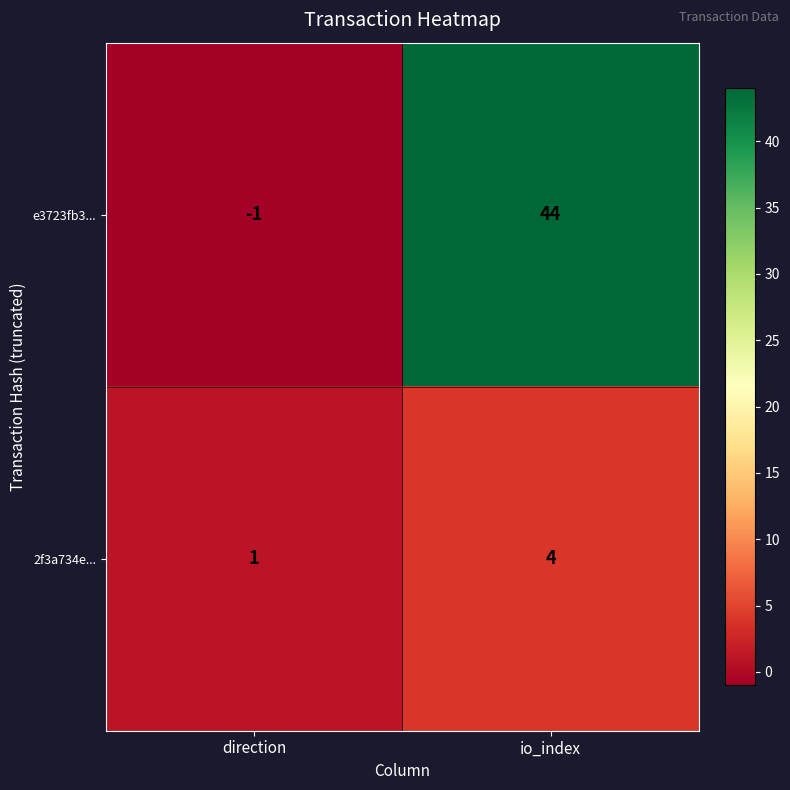

Reading right to left, list all the values displayed in this chart.

e3723fb3...: io_index=44	direction=-1
2f3a734e...: io_index=4	direction=1